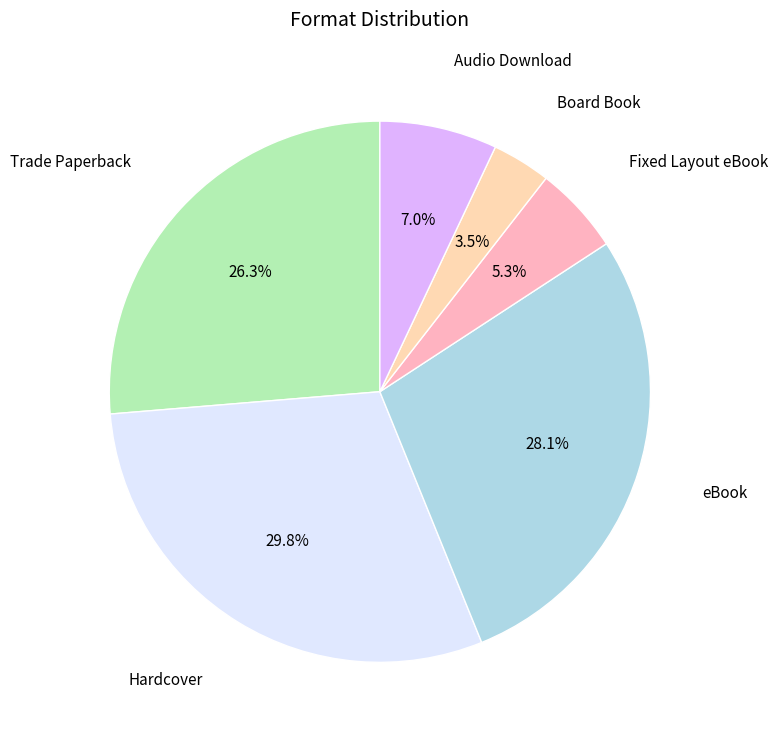

Approximately how many times larger is the value at eBook compared to Board Book?

8.0